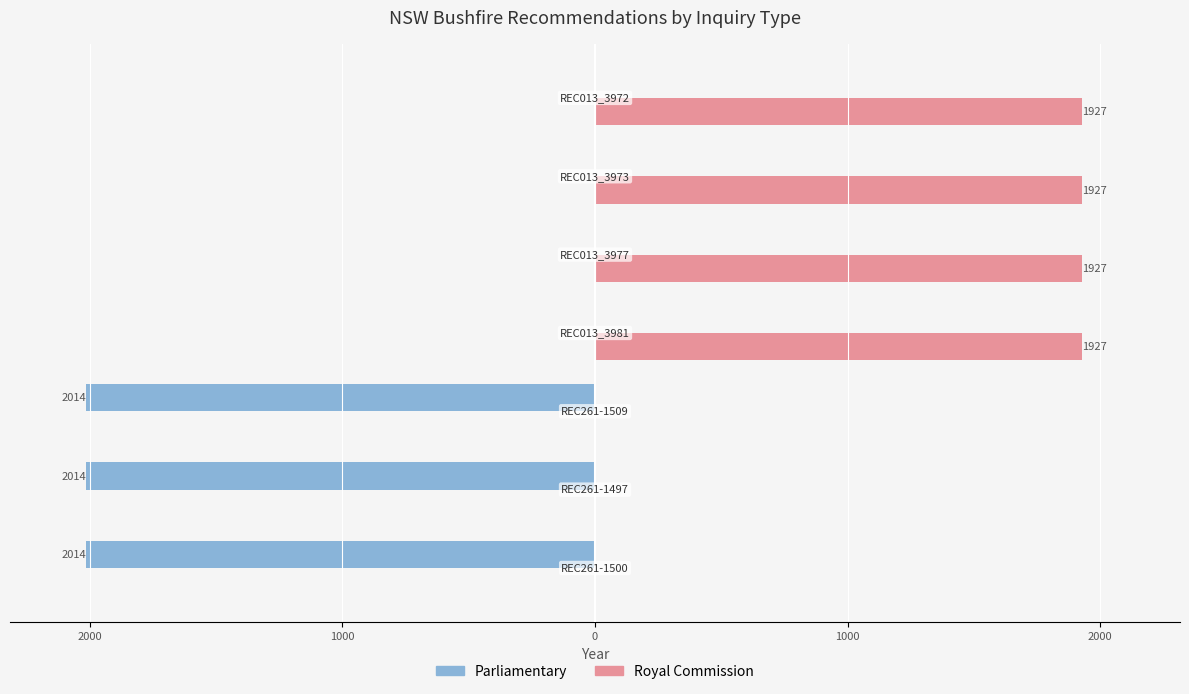

What is the sum of all Royal Commission values?

7708